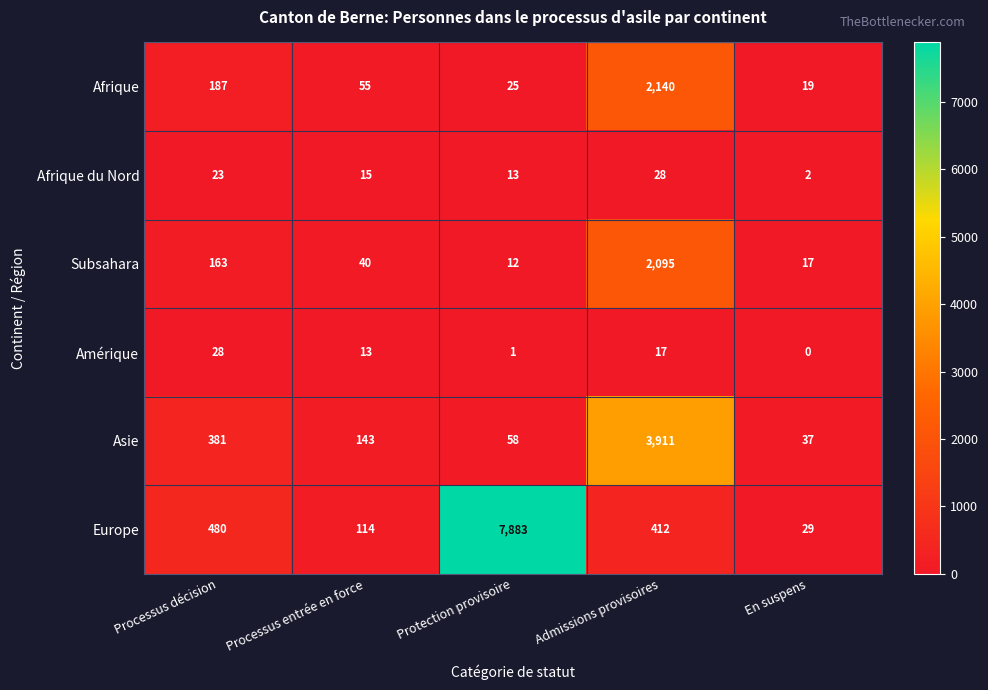

At which category is the sum across all series the highest?

Admissions provisoires